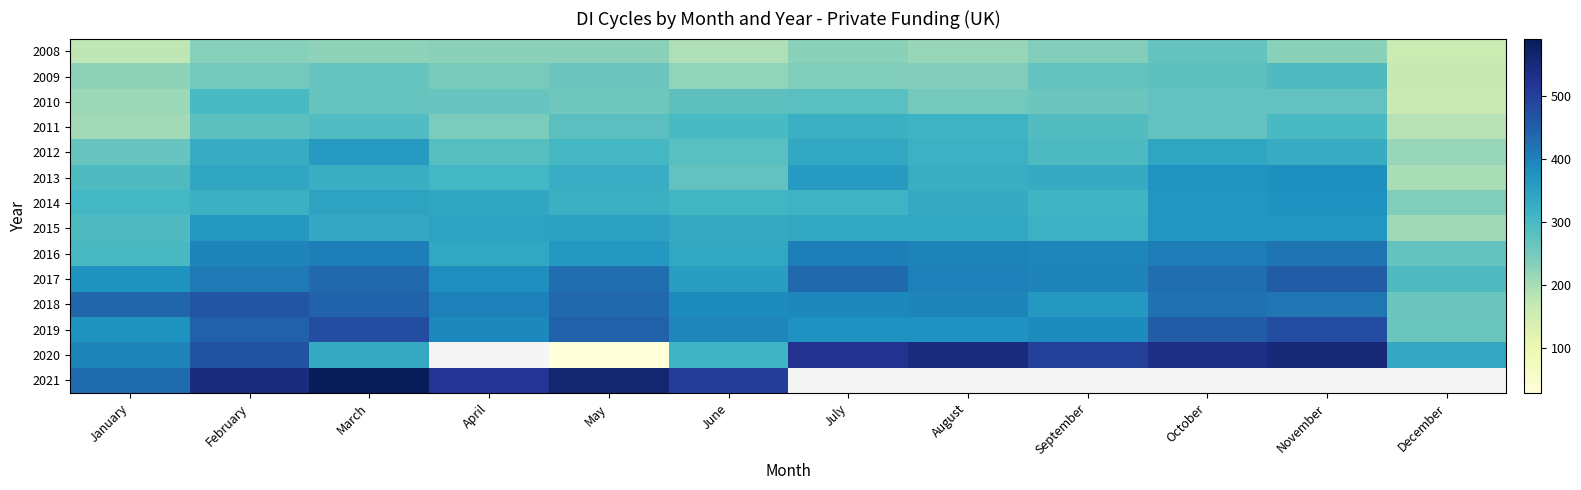

What is the maximum value shown in the chart?

592.0